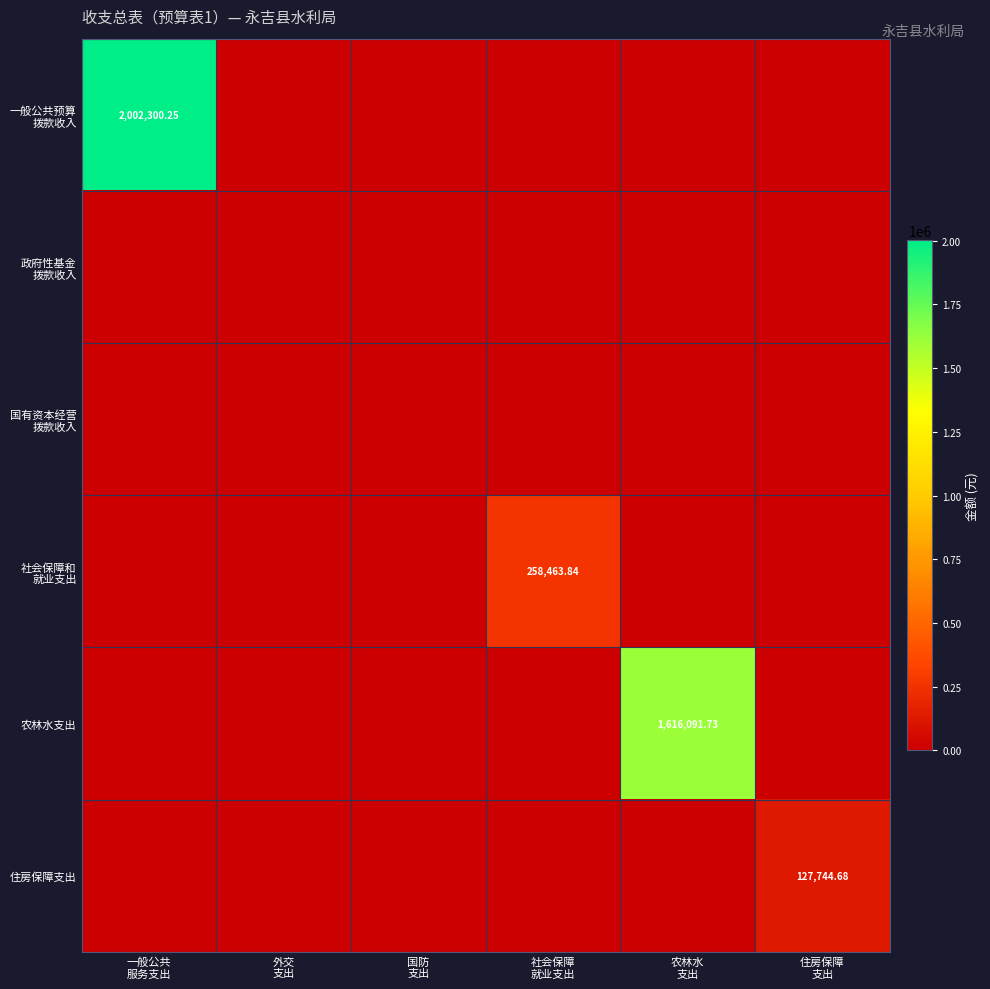

Rank the categories by 政府性基金 拨款收入 value from highest to lowest.

一般公共 服务支出, 外交 支出, 国防 支出, 社会保障 就业支出, 农林水 支出, 住房保障 支出